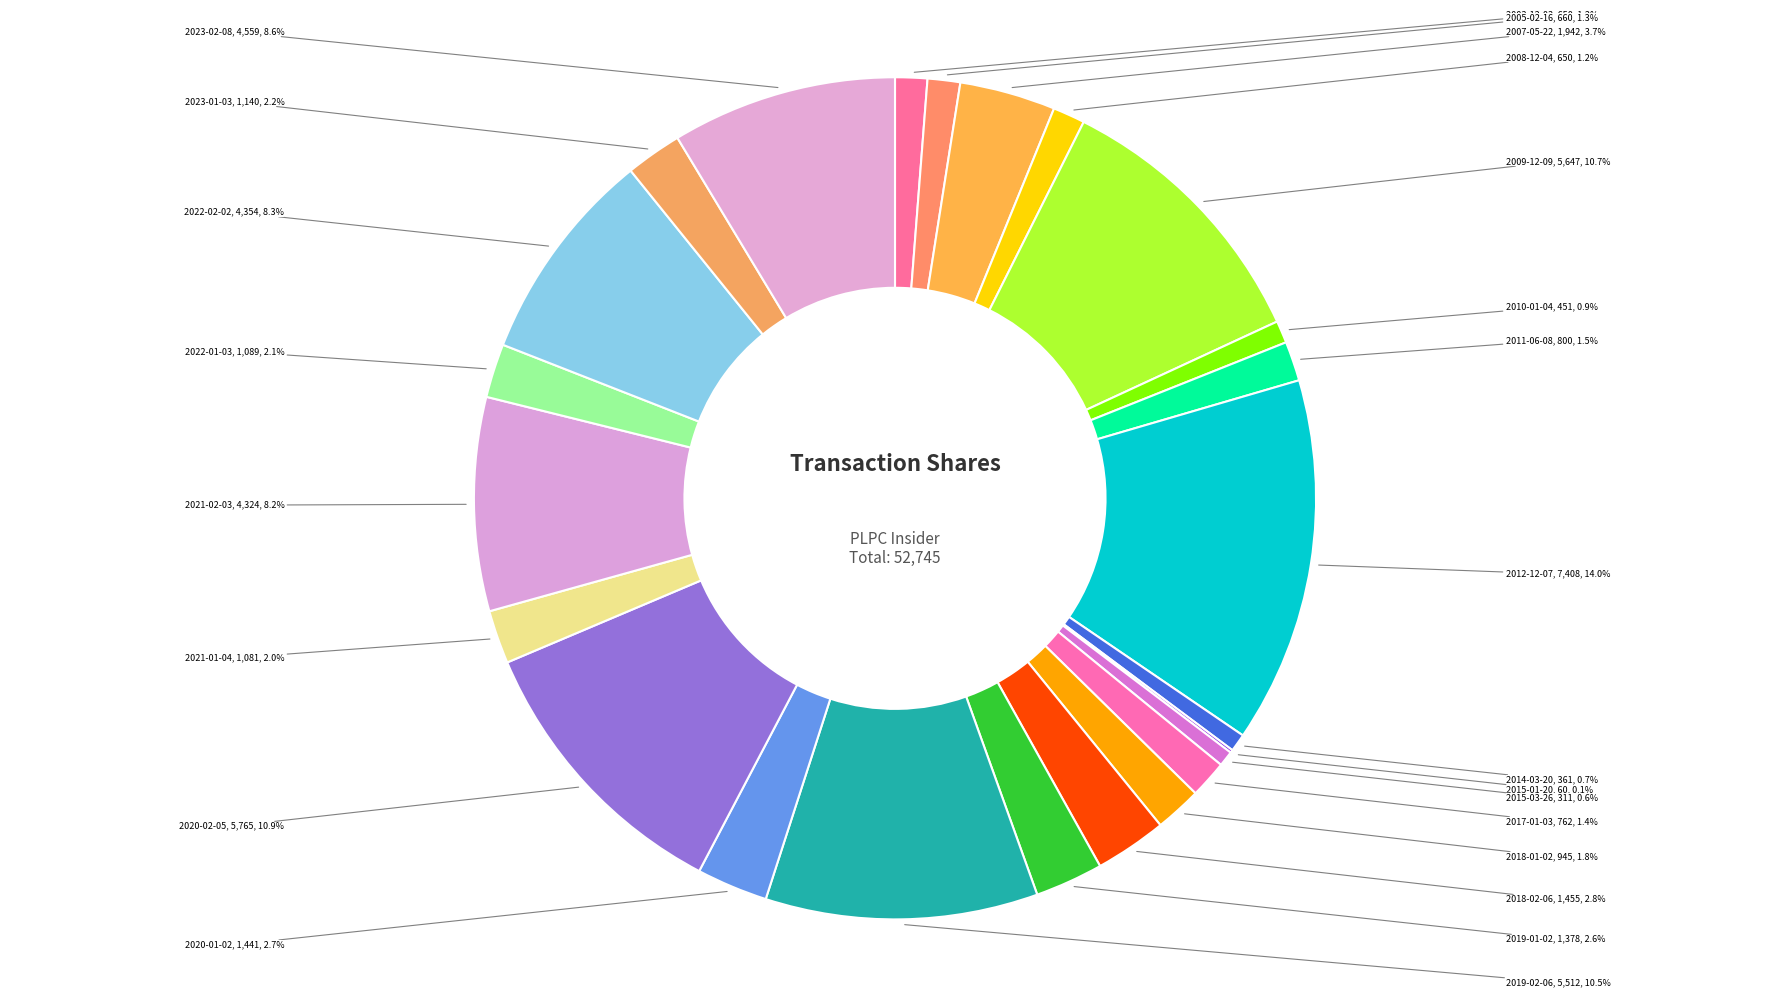

How many slices are in this pie chart?

24